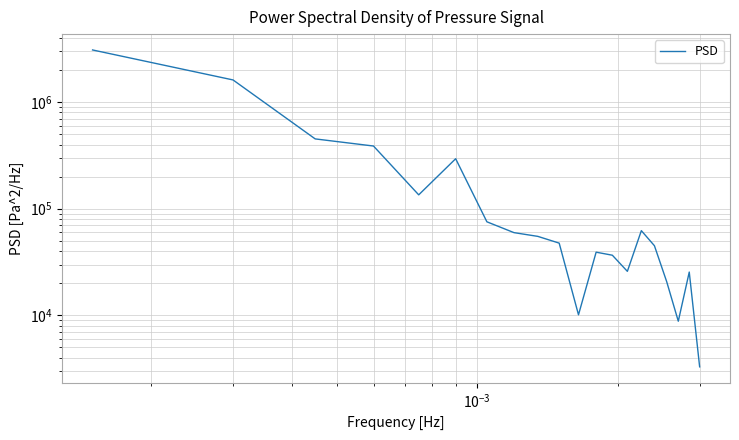

How many interior local valleys (lower than both neighbors) does the data have?

4